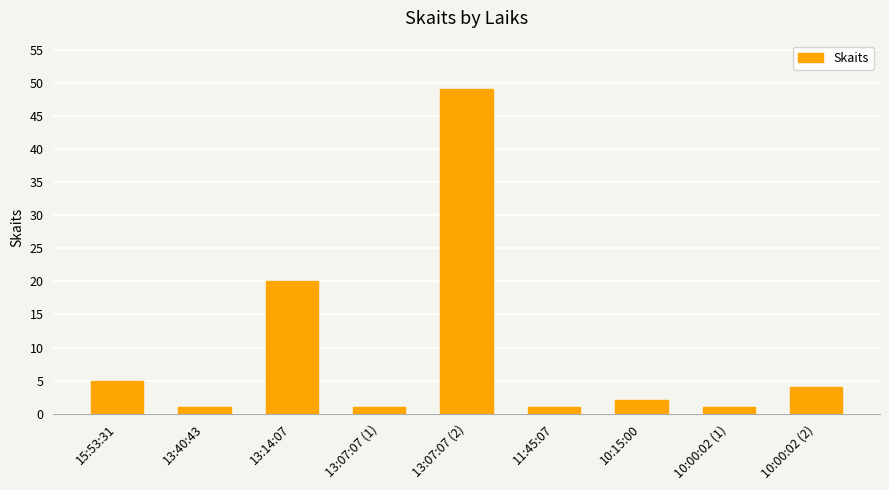

At which label is the value closest to 25?

13:14:07